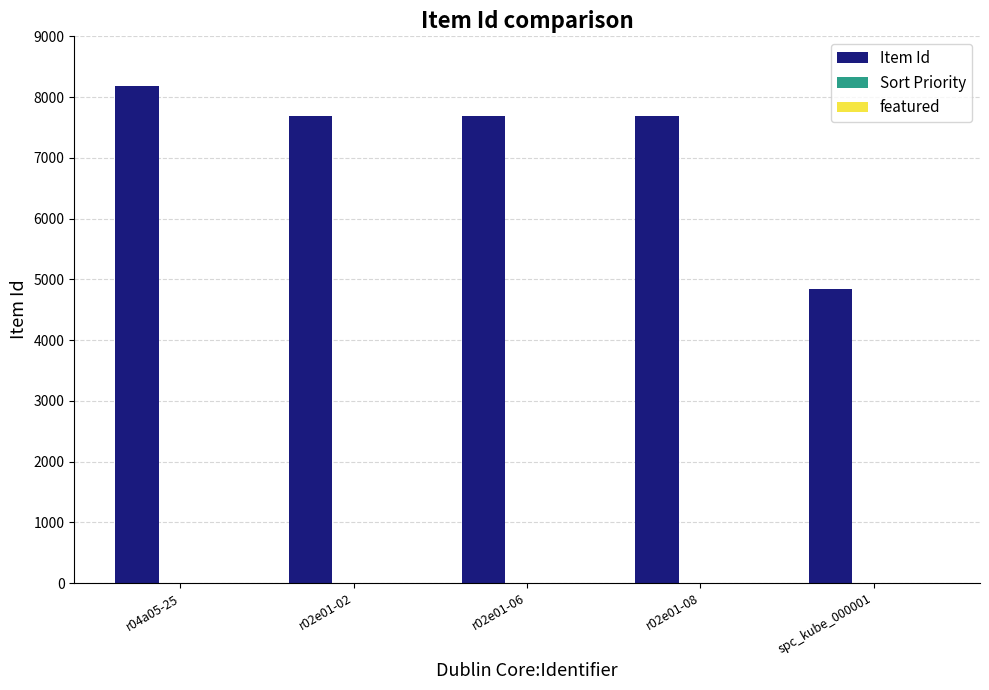

Which category has the highest value in the Item Id series?

r04a05-25